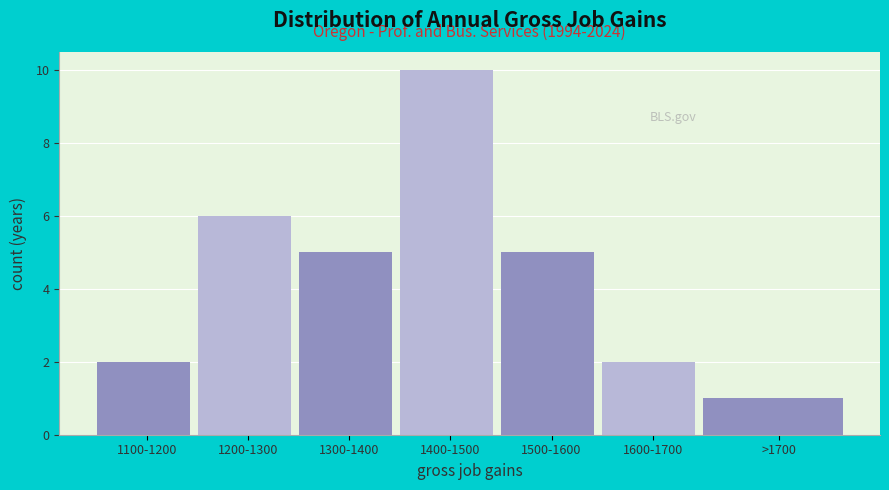

Reading left to right, list all the values displayed in this chart.

1100-1200=2	1200-1300=6	1300-1400=5	1400-1500=10	1500-1600=5	1600-1700=2	>1700=1